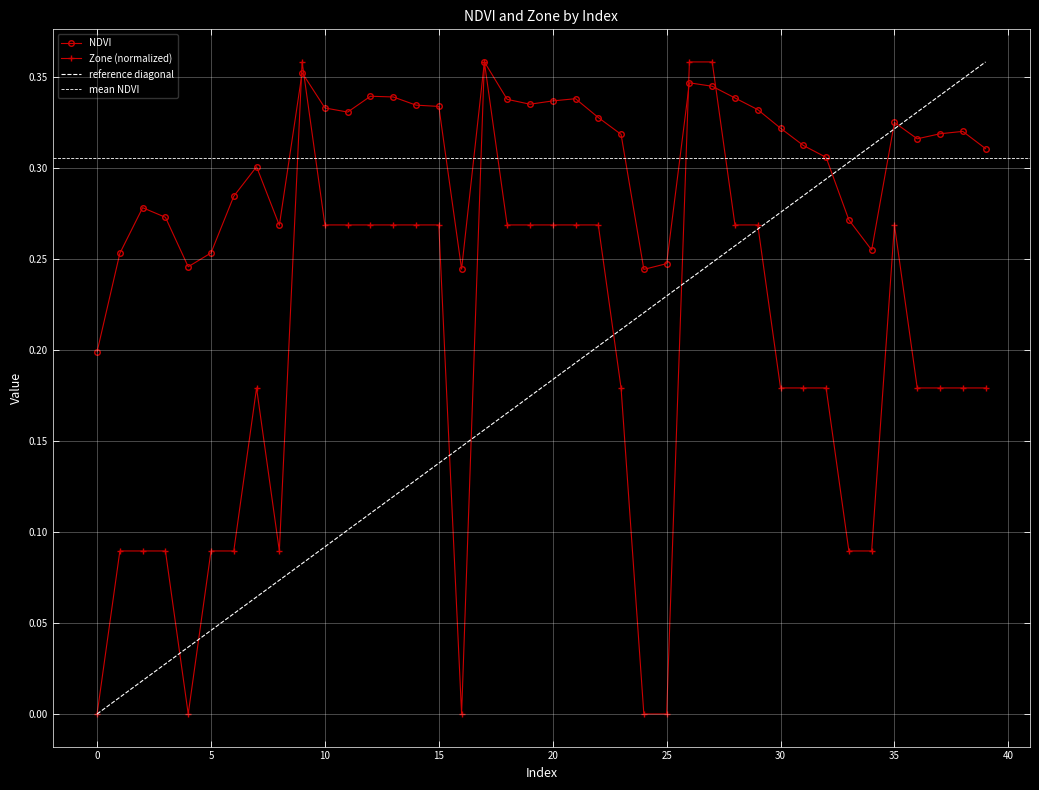

At 0, list the series in order from smallest to largest.

Zone, NDVI